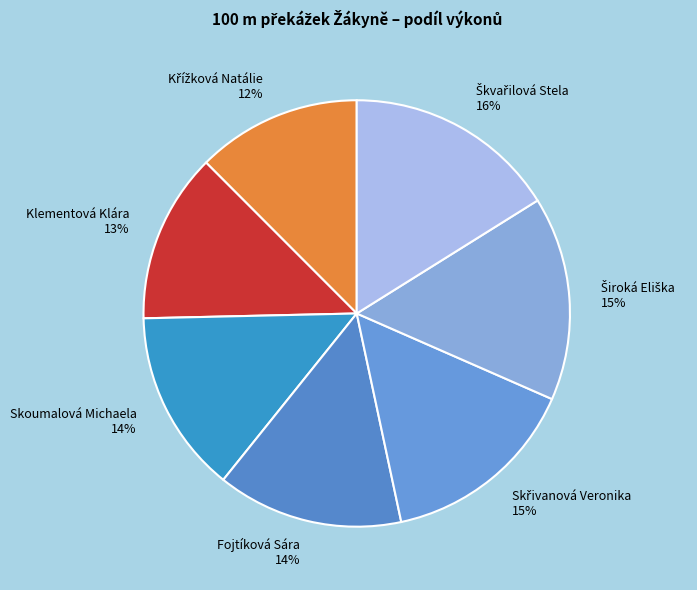

Is it true that Klementová Klára is 1% of the pie?

False